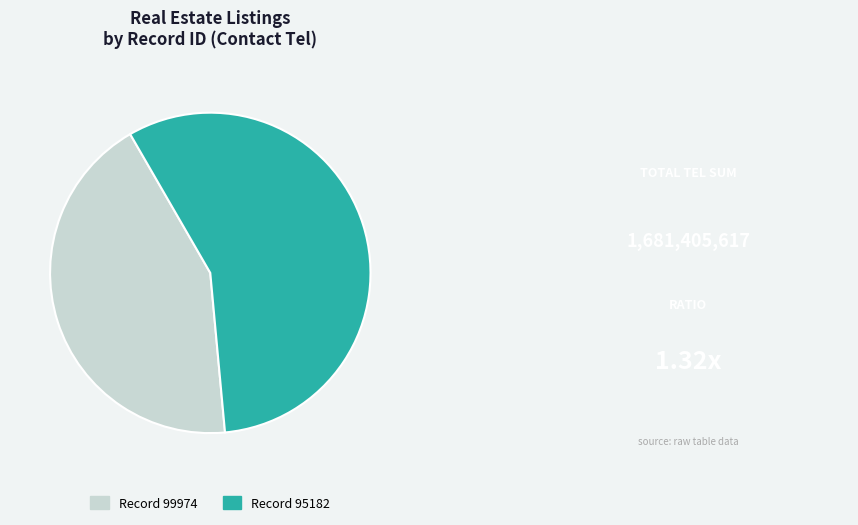

Does any single category account for the majority?

Yes